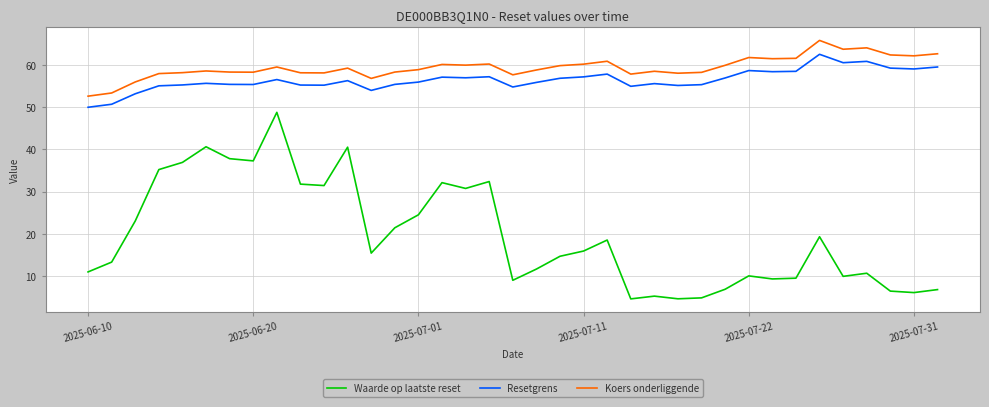

Which series has the largest range (max minus min)?

Waarde op laatste reset